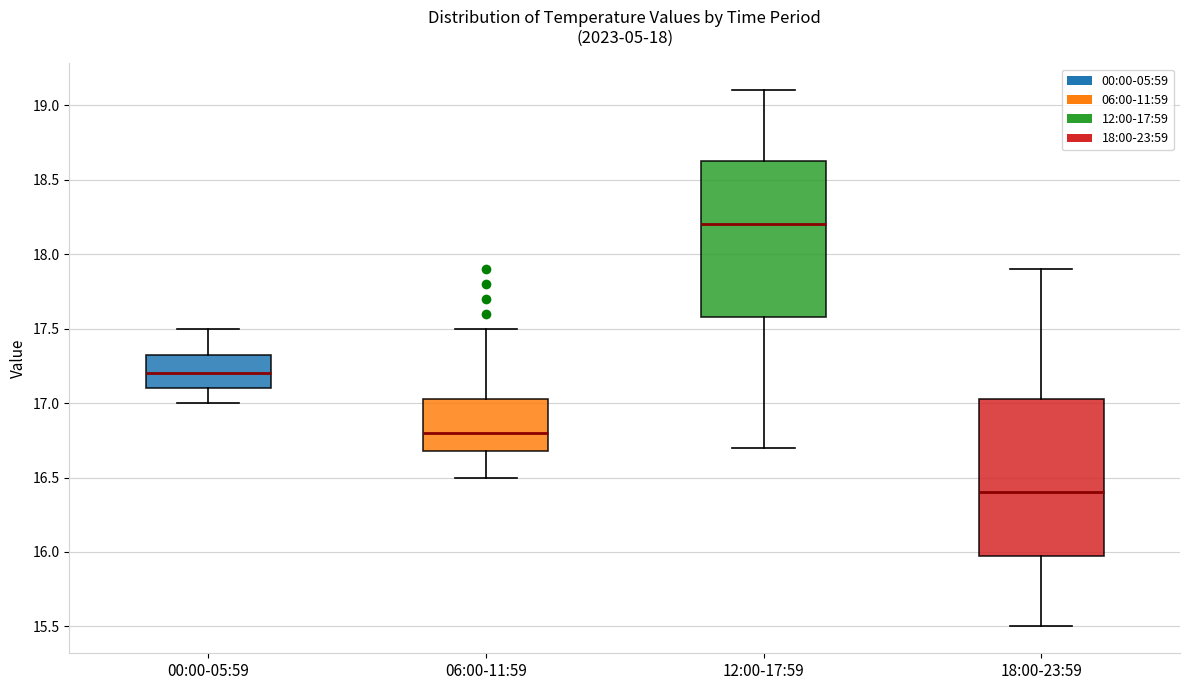

Where is the lower edge of the box for 18:00-23:59 on the y-axis? The values are not printed on the chart, so give them approximately, as read against the axis.

16.00